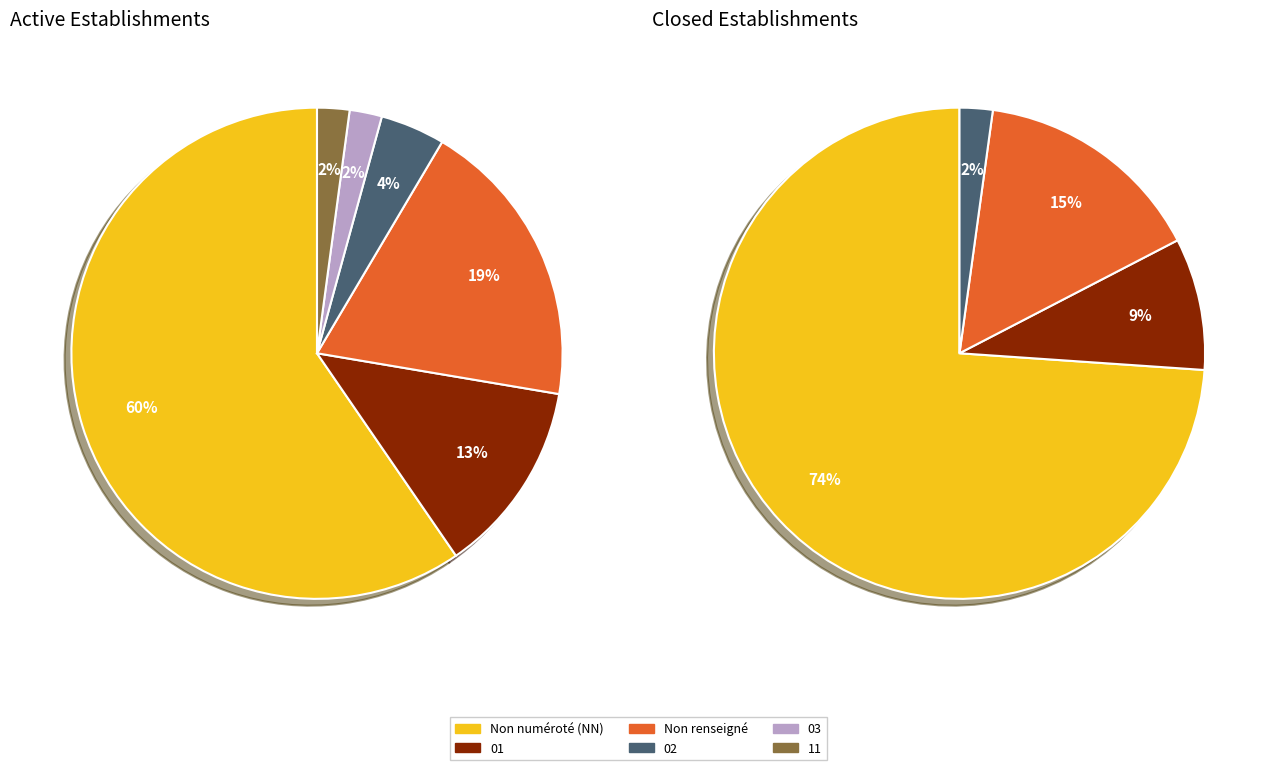

Which slice is the largest?

NN